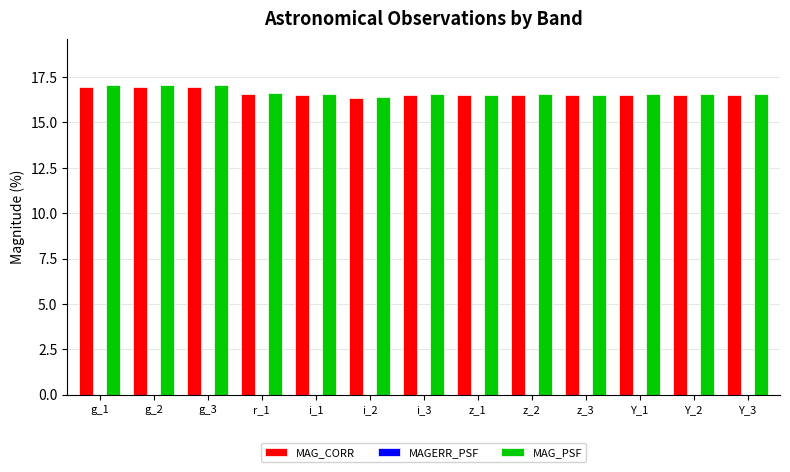

True or false: MAG_CORR has a value of 16.6 at r_1.

True